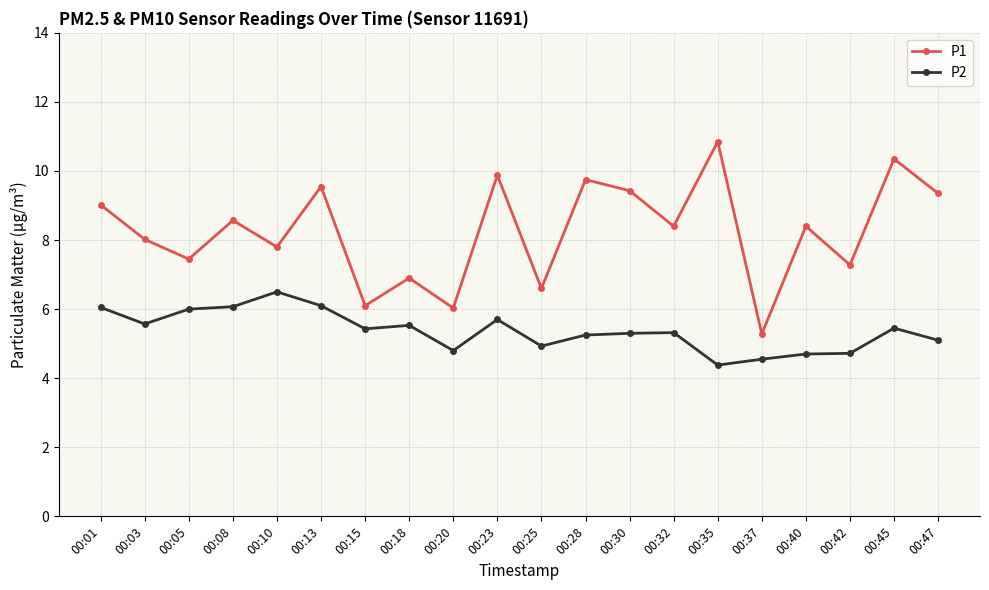

Rank the series at 00:25 from lowest to highest value.

P2, P1